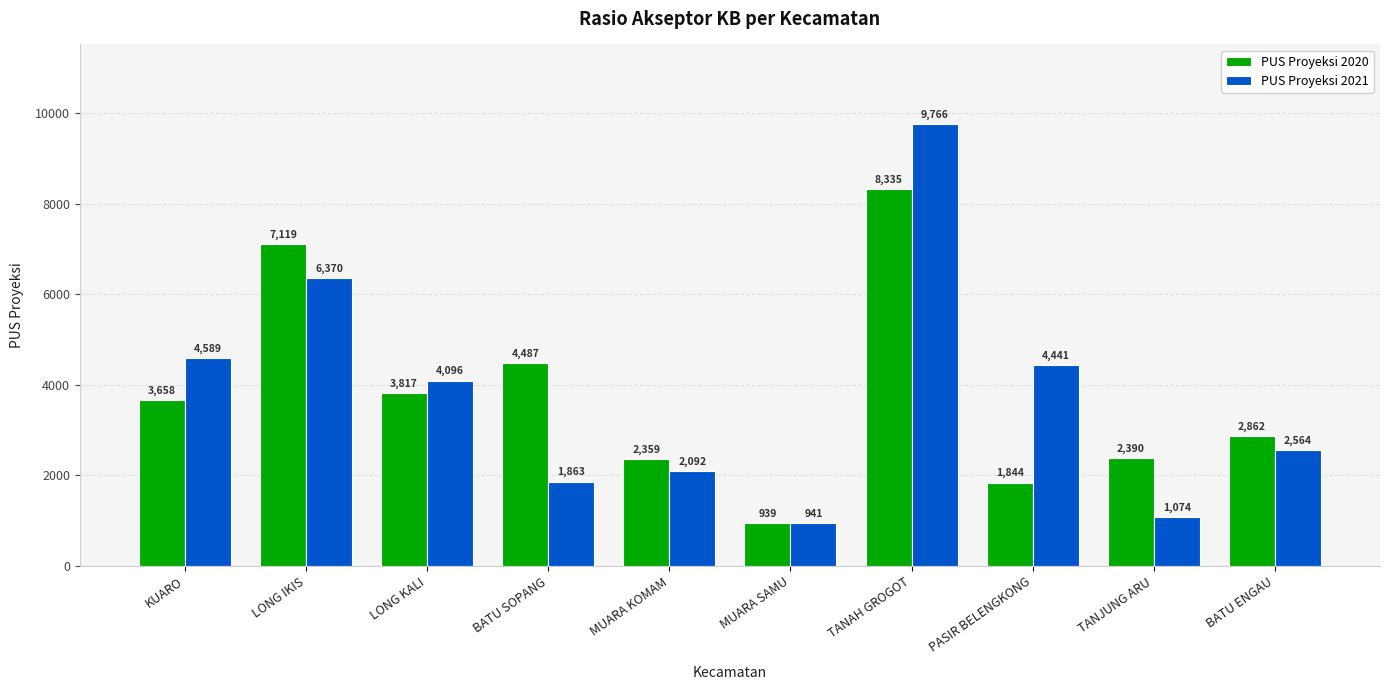

At how many categories does at least one series exceed 6631?

2